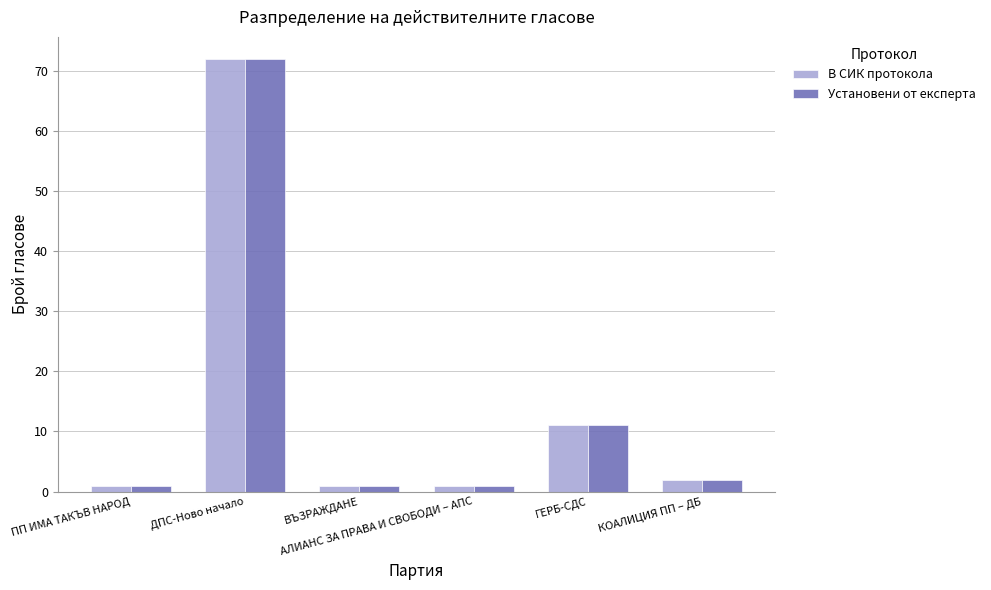

What is the difference between the maximum and minimum values in the В СИК протокола series?

71